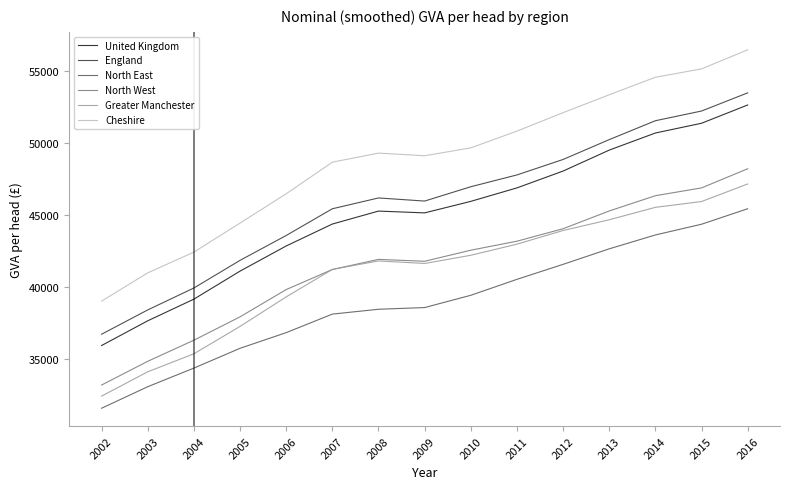

What is the greatest value displayed?

56498.4